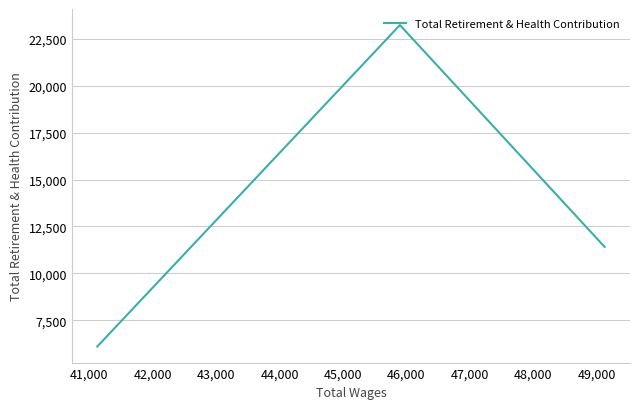

True or false: the data shows 10594 at 41,000.

False